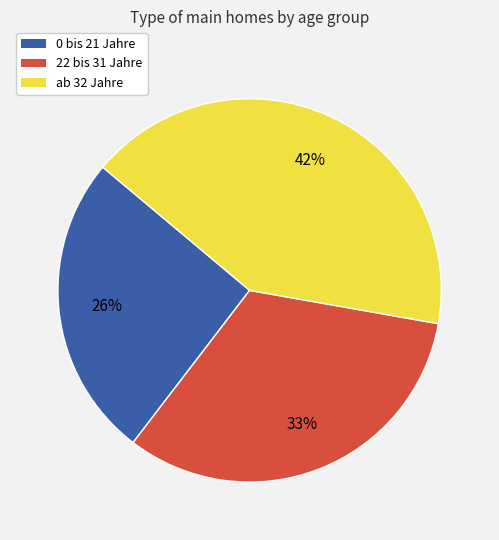

Which has a higher value, 0 bis 21 Jahre or 22 bis 31 Jahre?

22 bis 31 Jahre